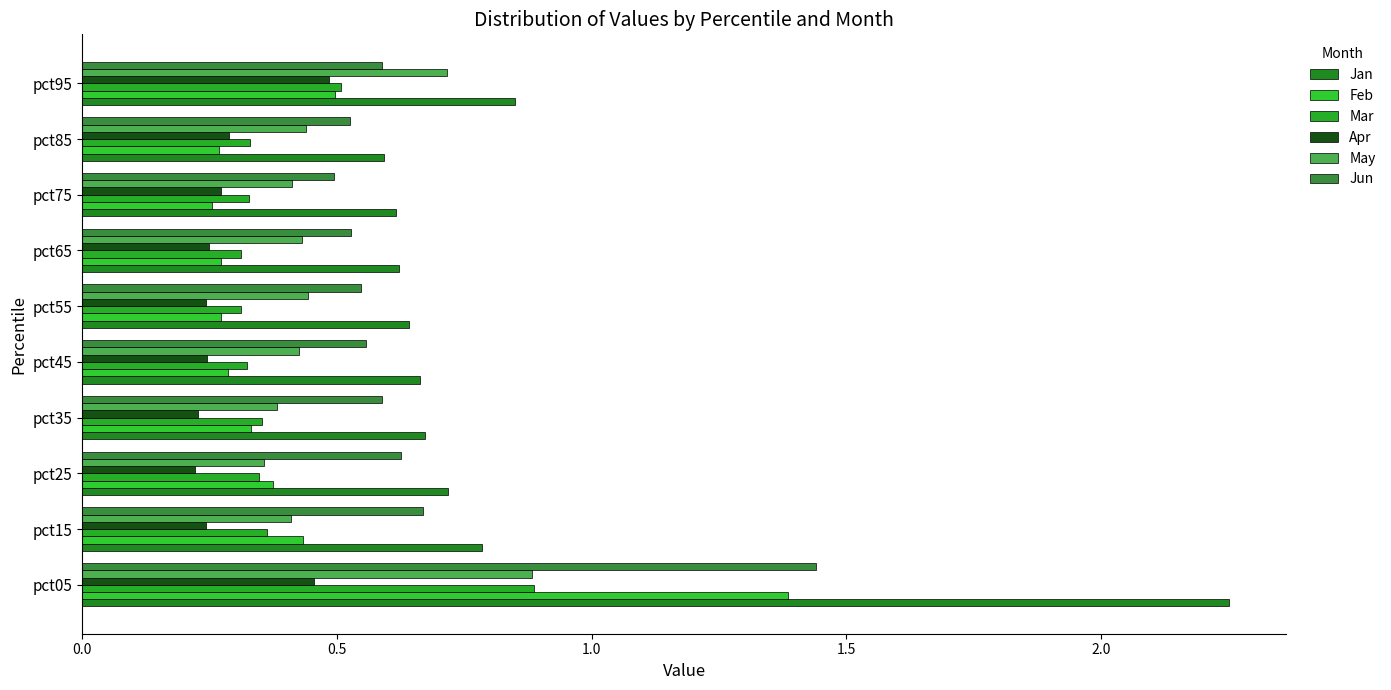

What are all the series names shown in the legend?

Jan, Feb, Mar, Apr, May, Jun